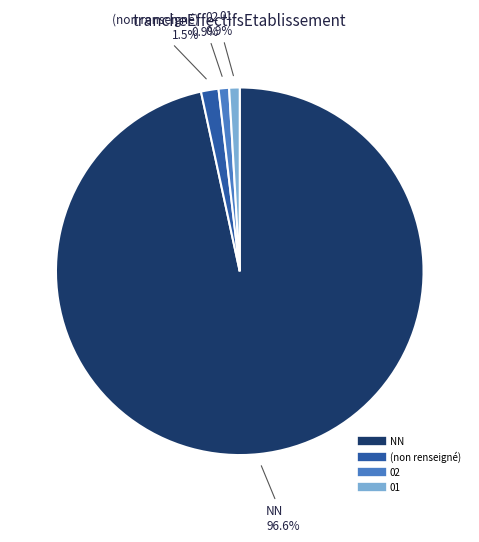

Count the number of slices in the pie.

4